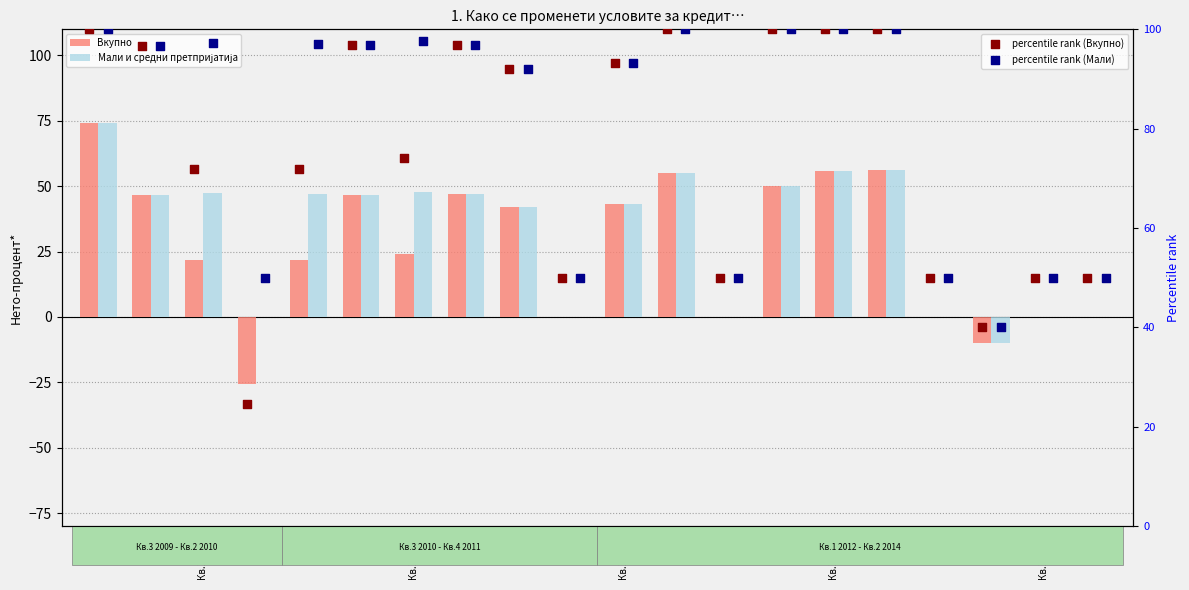

Which series has the widest spread of Y values?

Вкупно